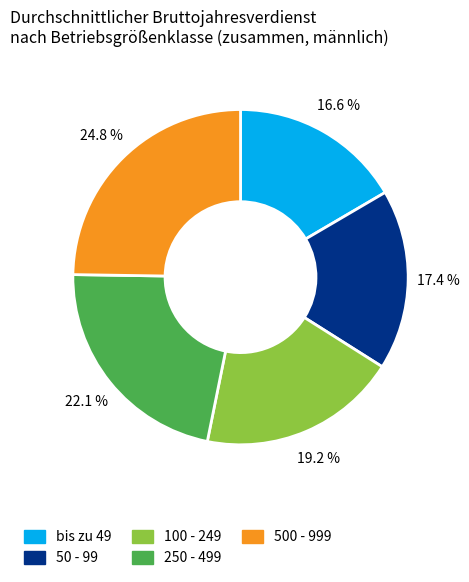

How many segments does this pie chart have?

5